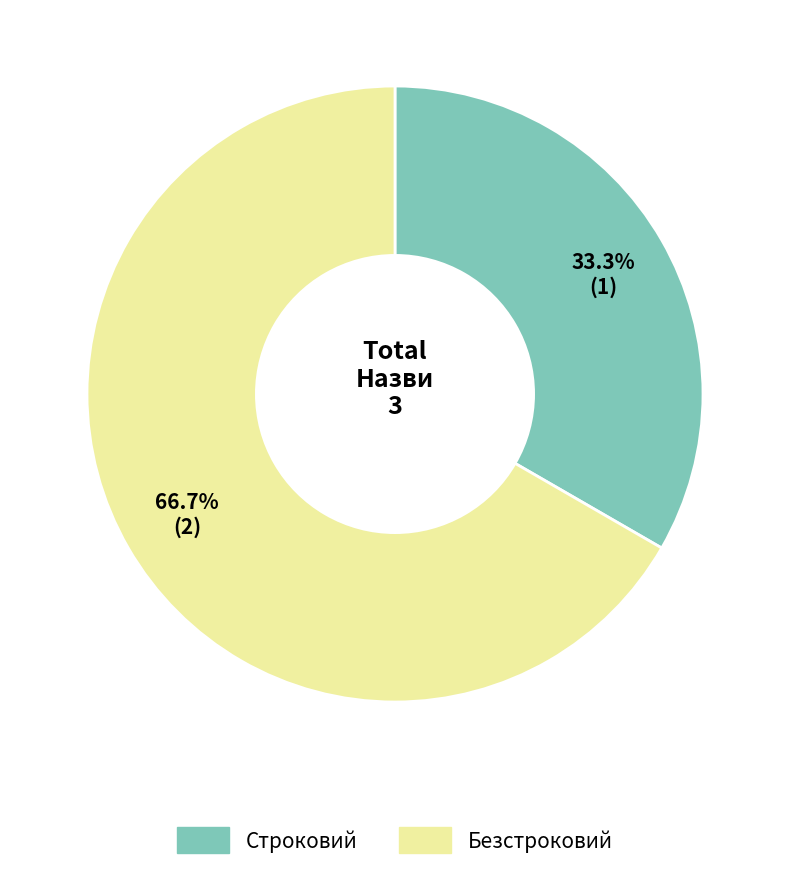

To the nearest percent, what percentage of the pie is Безстроковий?

67%